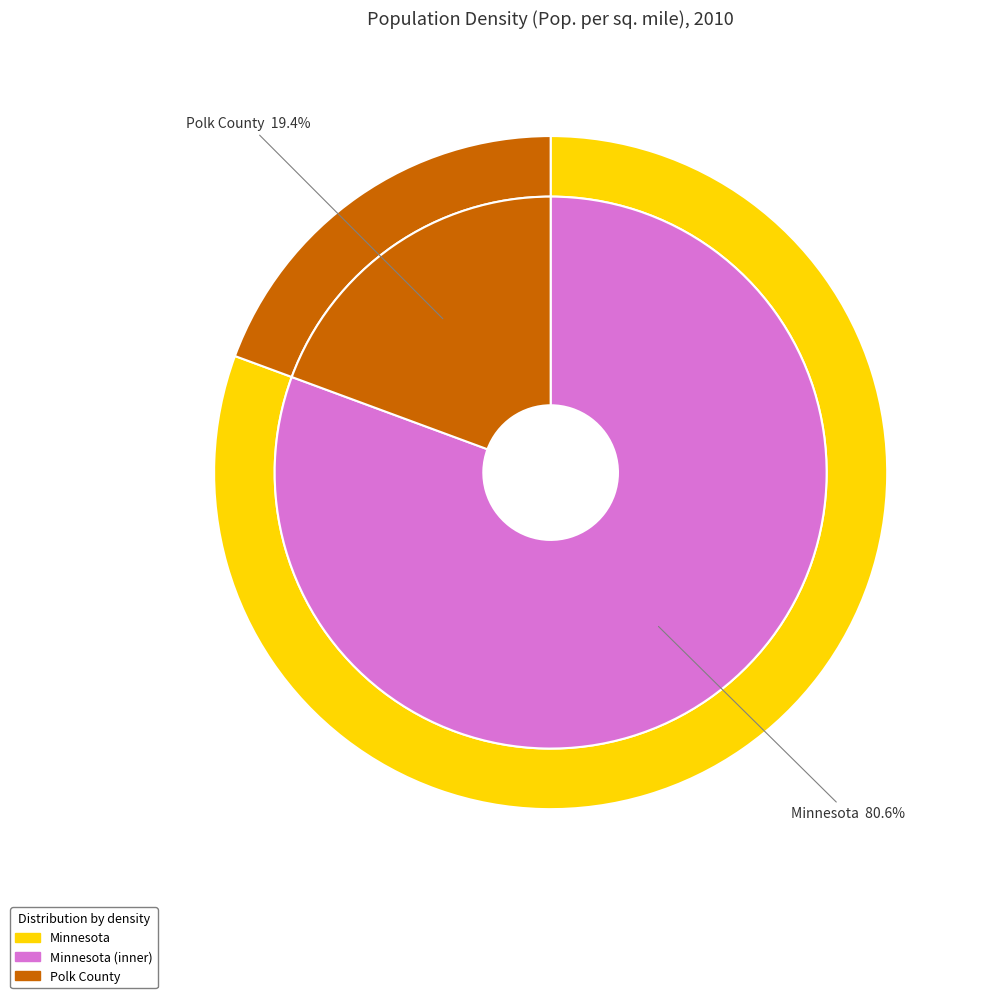

The Polk County slice represents 19% of the pie. True or false?

True